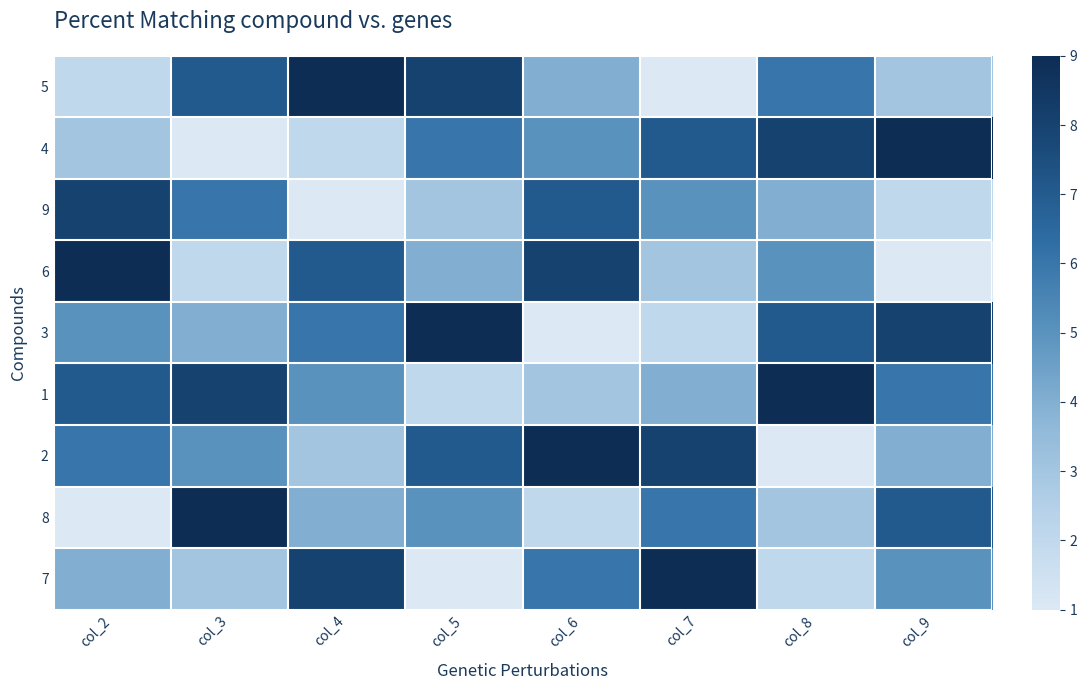

True or false: 3 has a value of 12 at col_5.

False